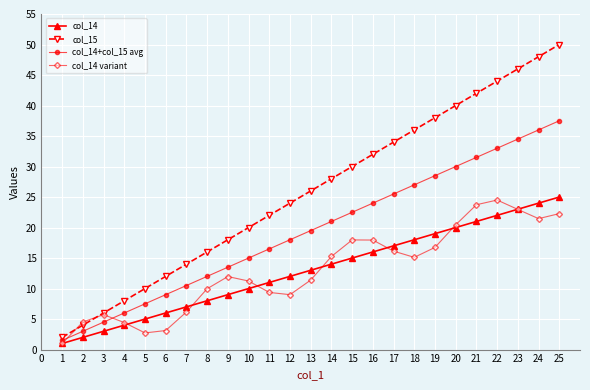

Which series has the largest total across all categories?

col_15